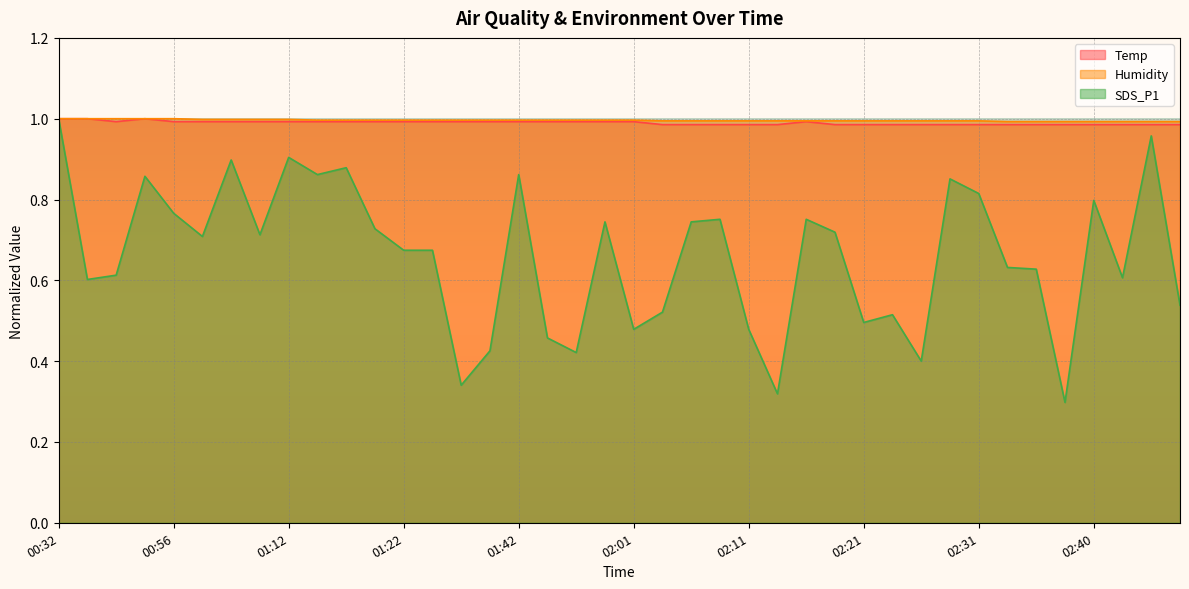

True or false: Temp and SDS_P1 cross at least once.

False